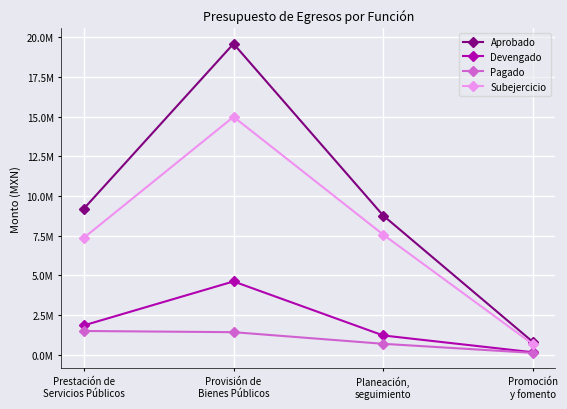

In Subejercicio, how many points are higher than both neighbors (excluding endpoints)?

1